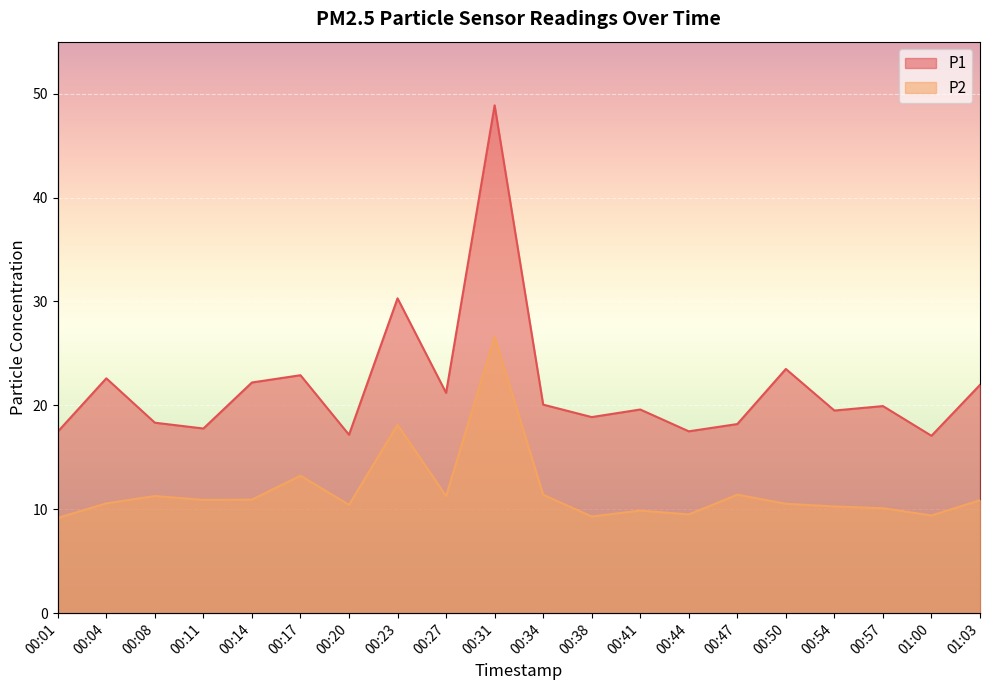

What position from the right is 00:38?

9